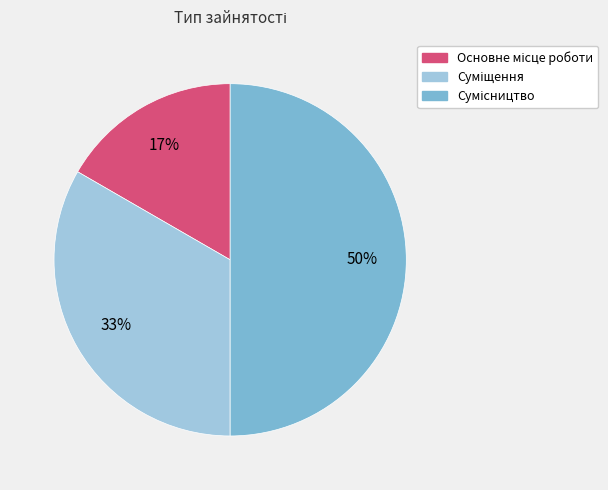

To the nearest percent, what is the average slice percentage?

33%